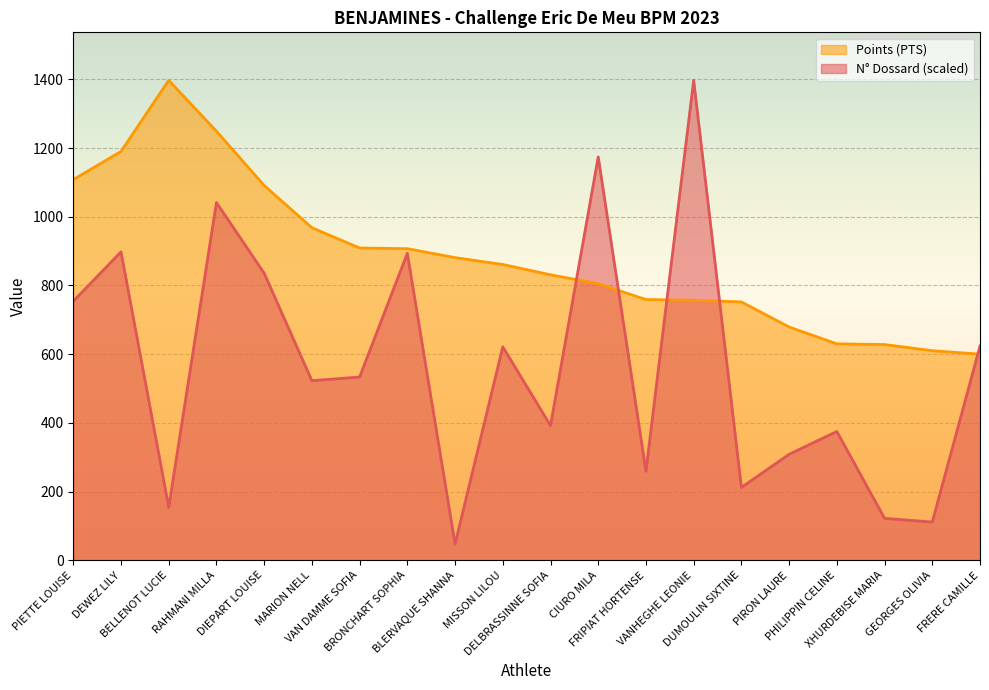

What is the average value of the Dossard (N° DOSS) series?

563.8